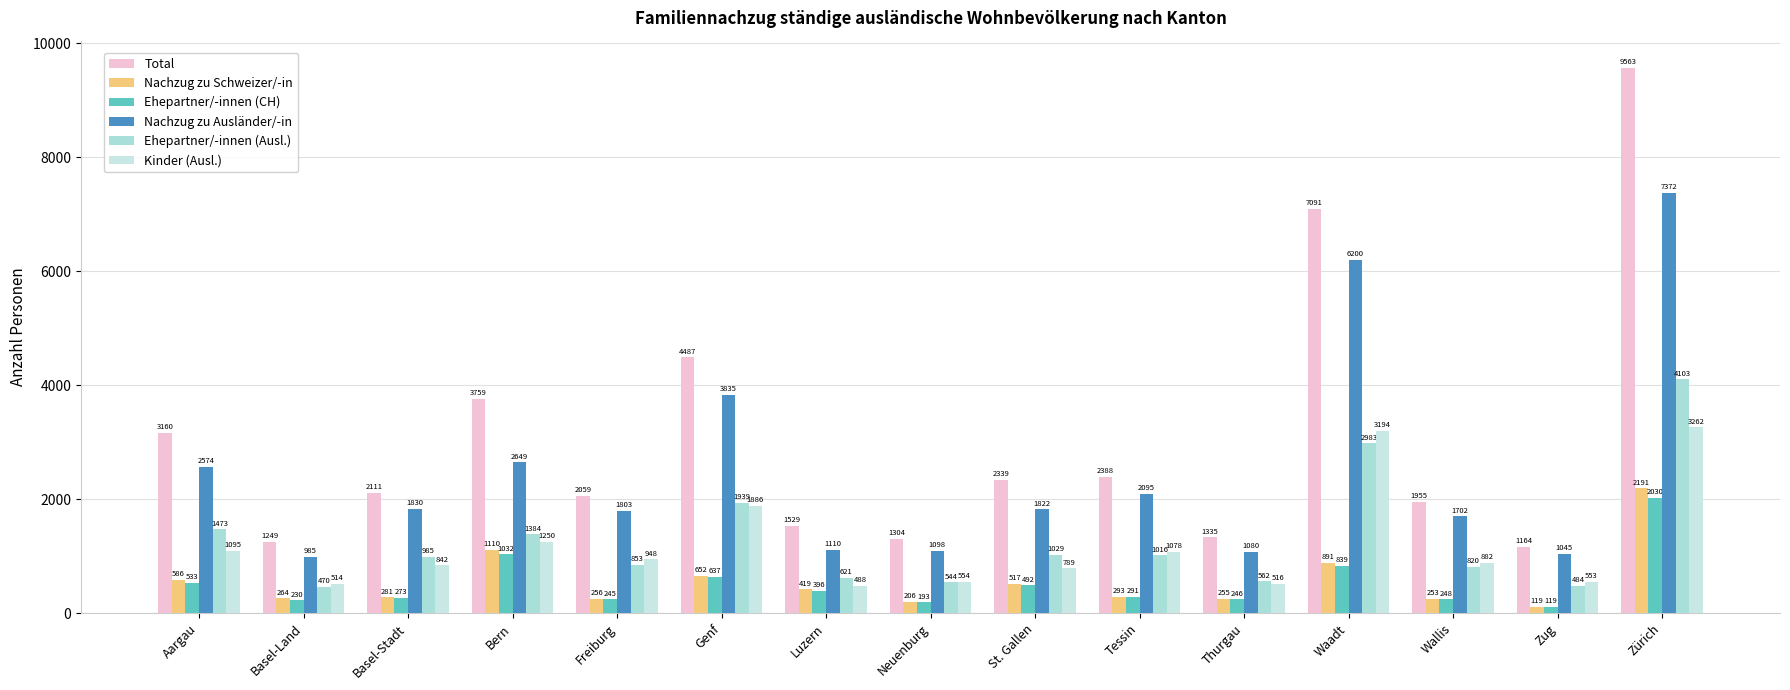

At which category is the sum across all series the highest?

Zürich